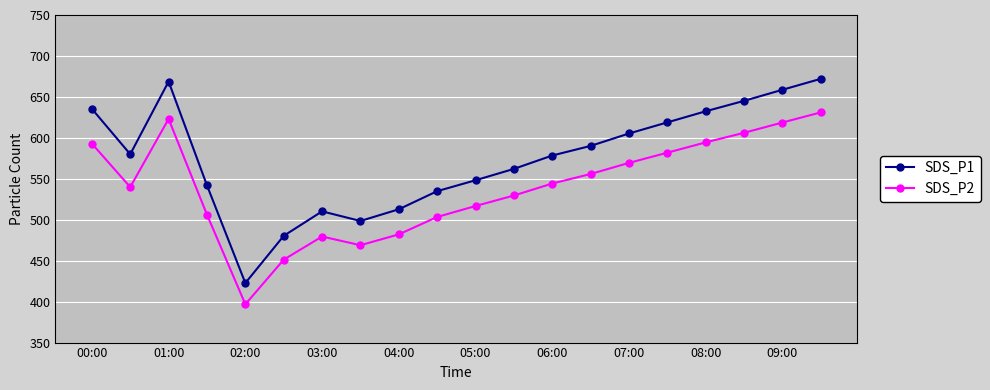

Rank the series by their maximum value, from lowest to highest.

SDS_P2, SDS_P1